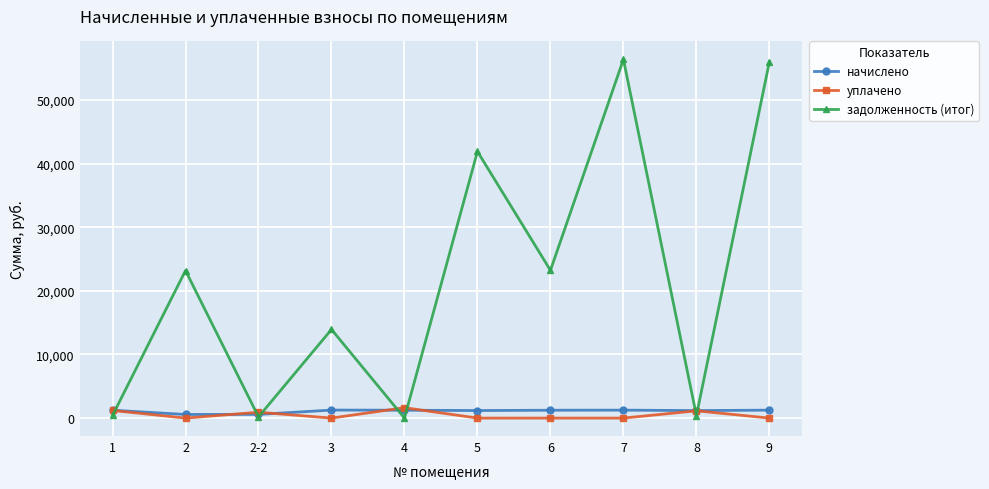

At which category does задолженность (итог) reach its first local peak?

2